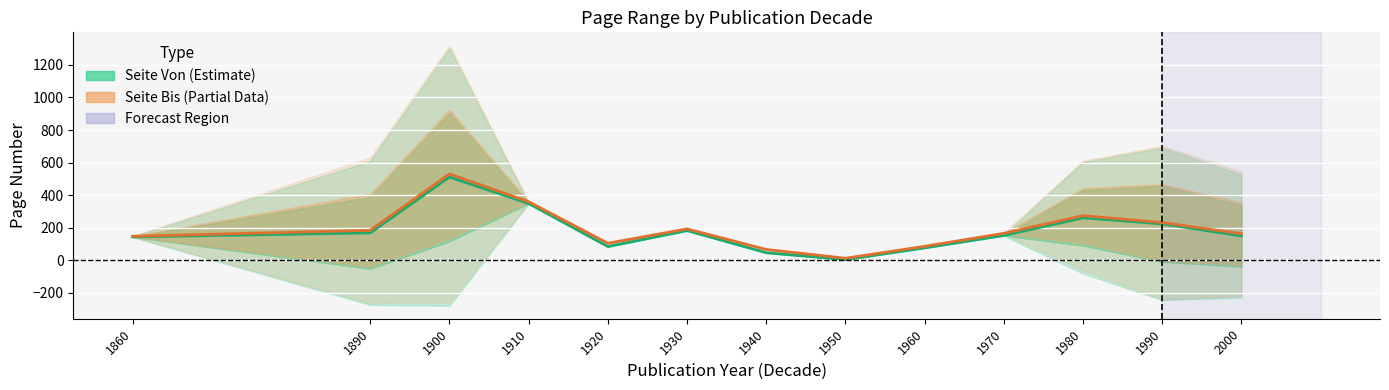

Reading left to right, what are all the values shown in this chart?

Seite Von (Estimate): 1860=144.0	1890=168.7	1900=511.3	1910=349.0	1920=85.0	1930=183.0	1940=47.0	1950=5.0	1960=77.0	1970=153.0	1980=261.0	1990=224.0	2000=149.8
Seite Bis (Estimate based on partial data): 1860=148.0	1890=184.4	1900=530.3	1910=360.0	1920=105.0	1930=193.0	1940=67.0	1950=13.0	1960=86.0	1970=166.0	1980=274.5	1990=232.3	2000=163.4